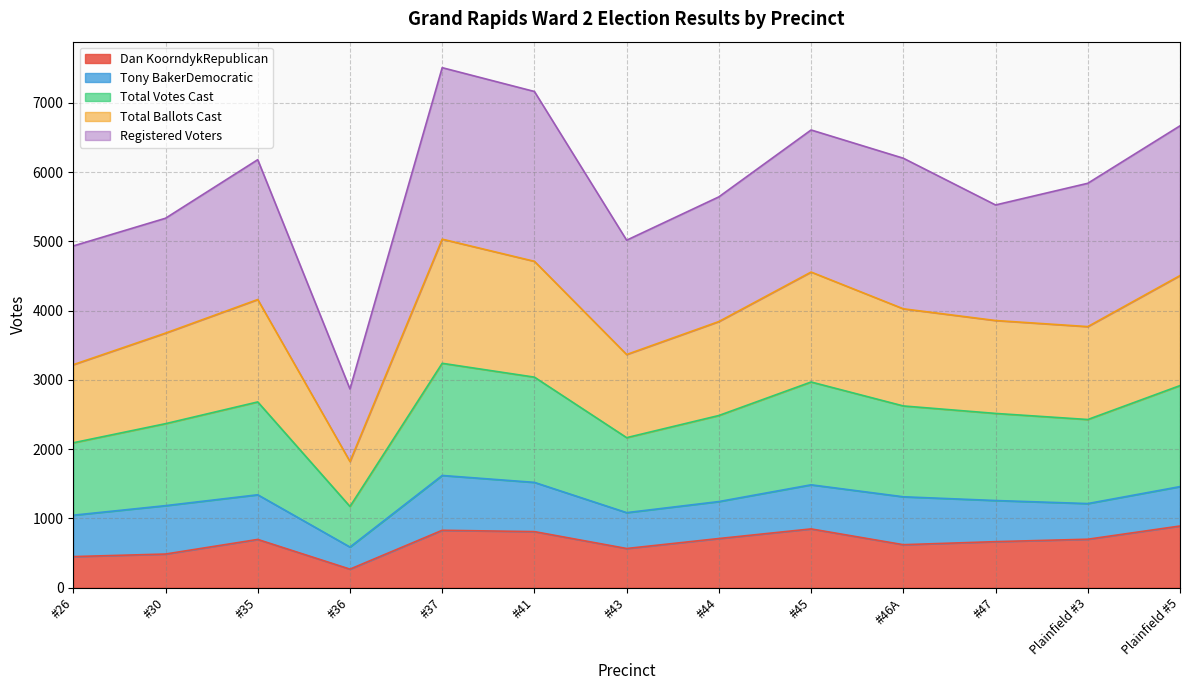

What is the difference between the maximum and minimum values in the Total Votes Cast series?

1034